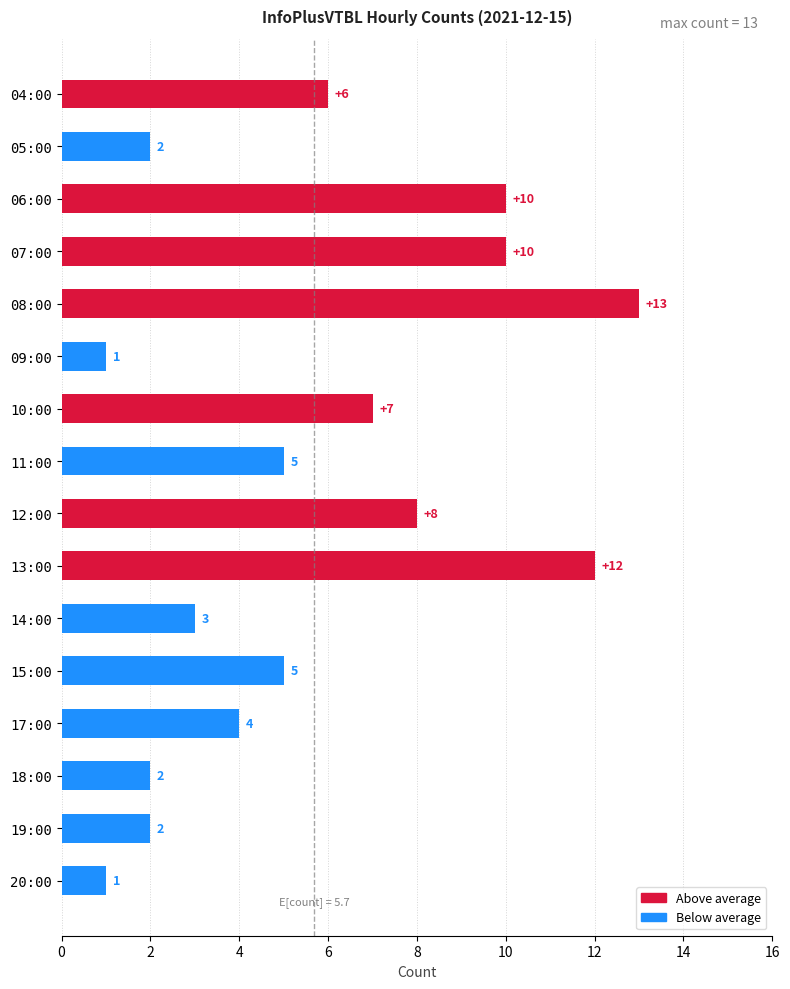

What is the ratio of the value at 06:00 to the value at 09:00?

10.0